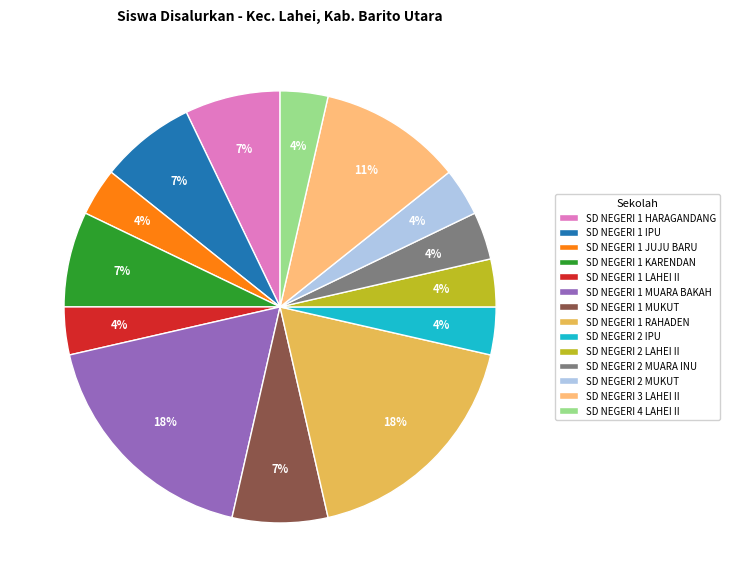

Does SD NEGERI 4 LAHEI II represent more than half of the total?

No